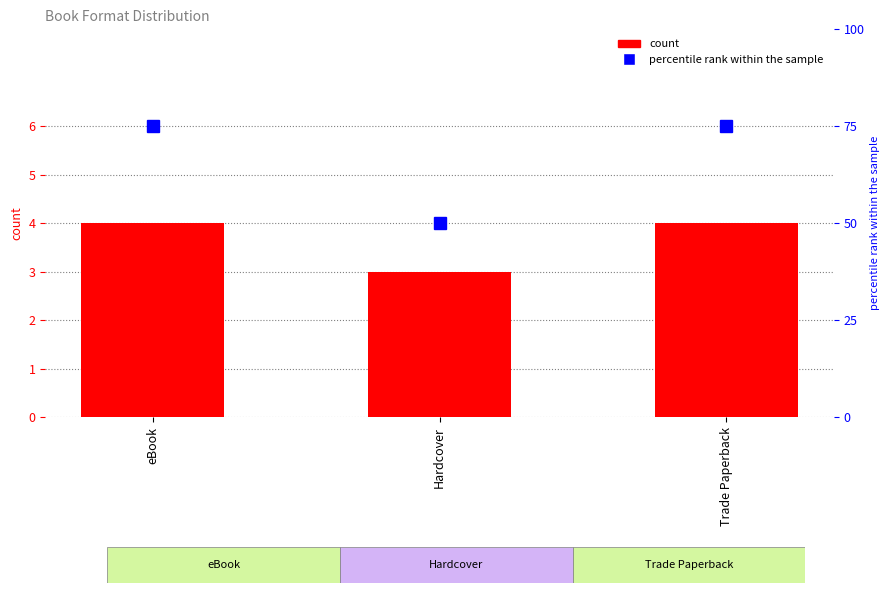

Reading right to left, what are all the values shown in this chart?

count: Trade Paperback=4	Hardcover=3	eBook=4
percentile rank within the sample: Trade Paperback=75	Hardcover=50	eBook=75